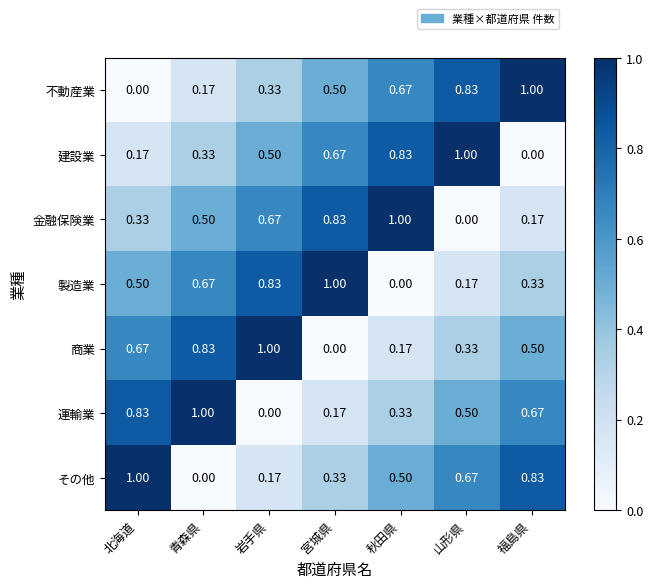

Which category has the lowest value in the 金融保険業 series?

山形県